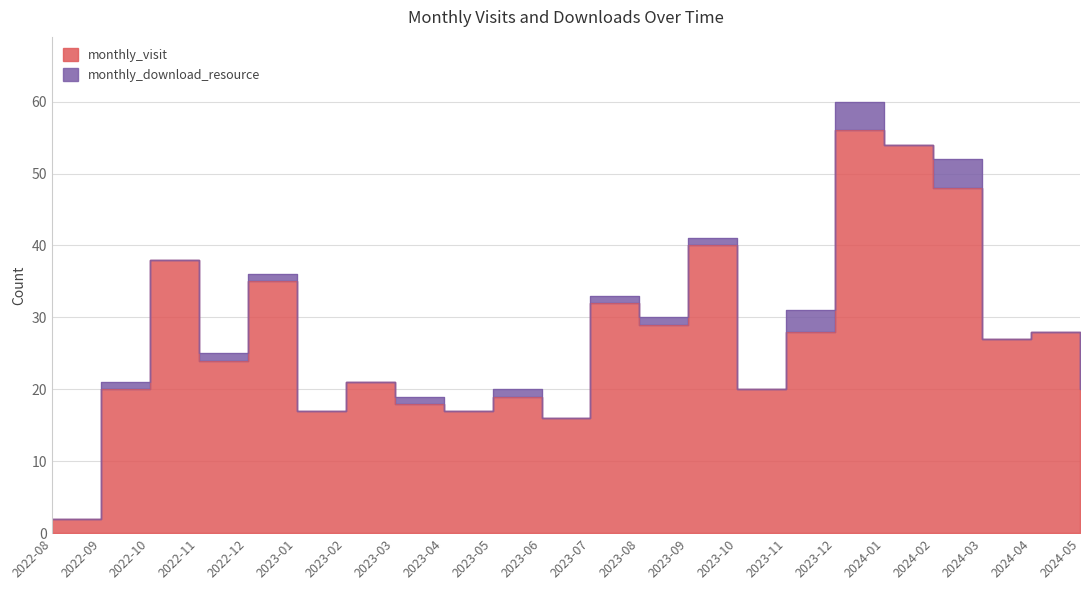

What position from the left is 2023-02?

7